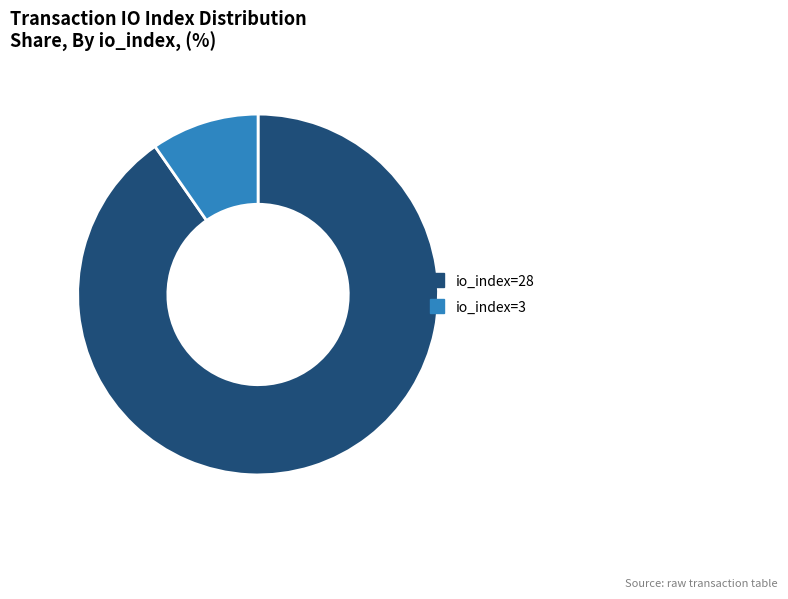

The io_index=3 slice represents 10% of the pie. True or false?

True